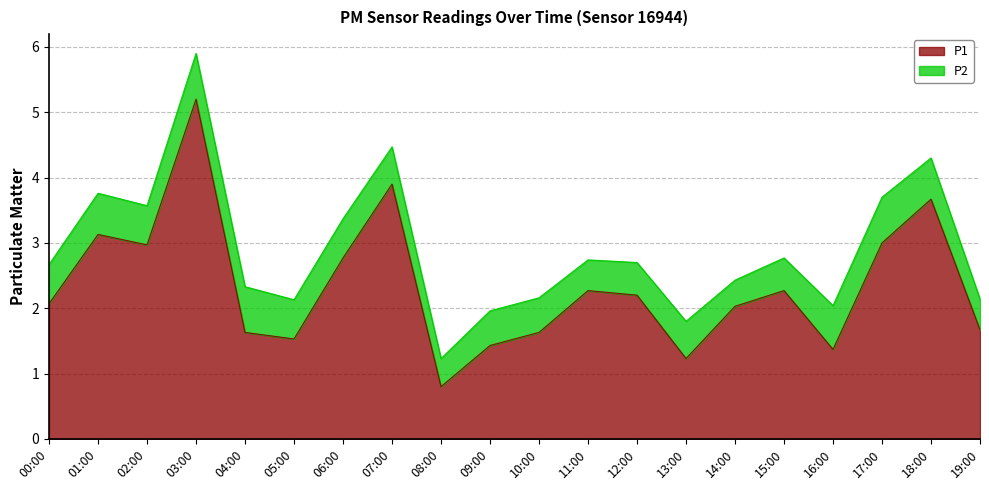

At which label does the data first exceed 2?

00:00